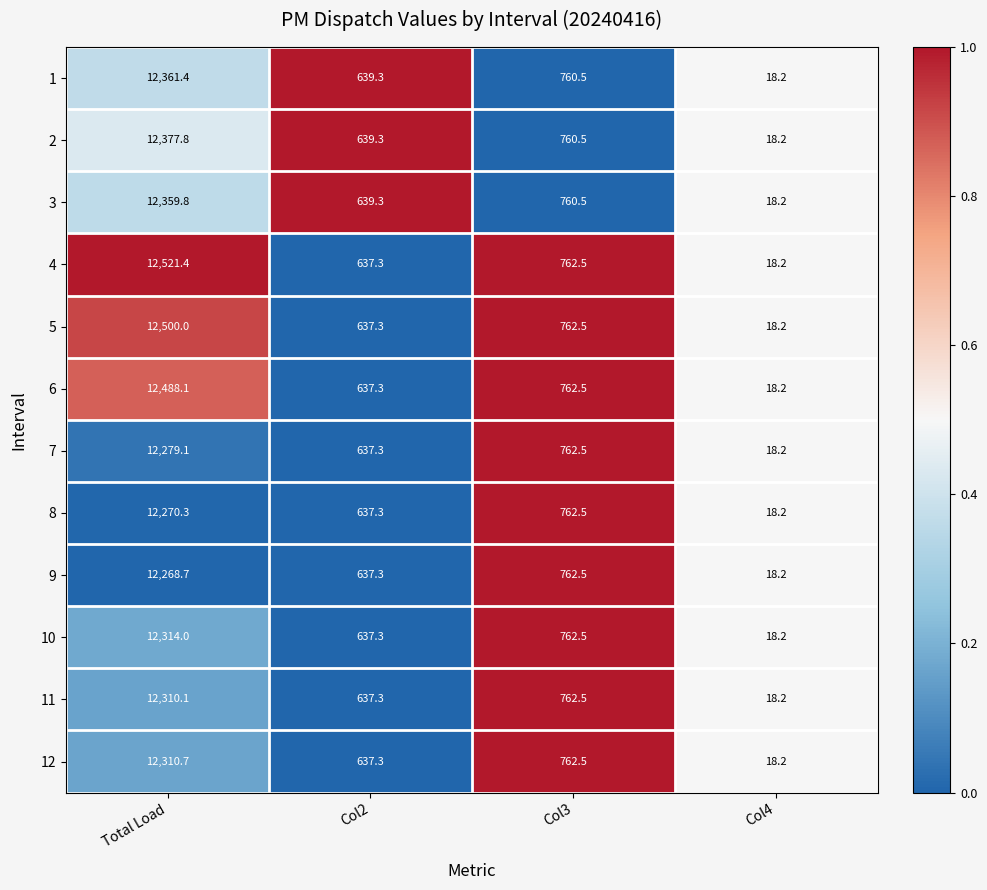

Which series has the largest total across all categories?

4